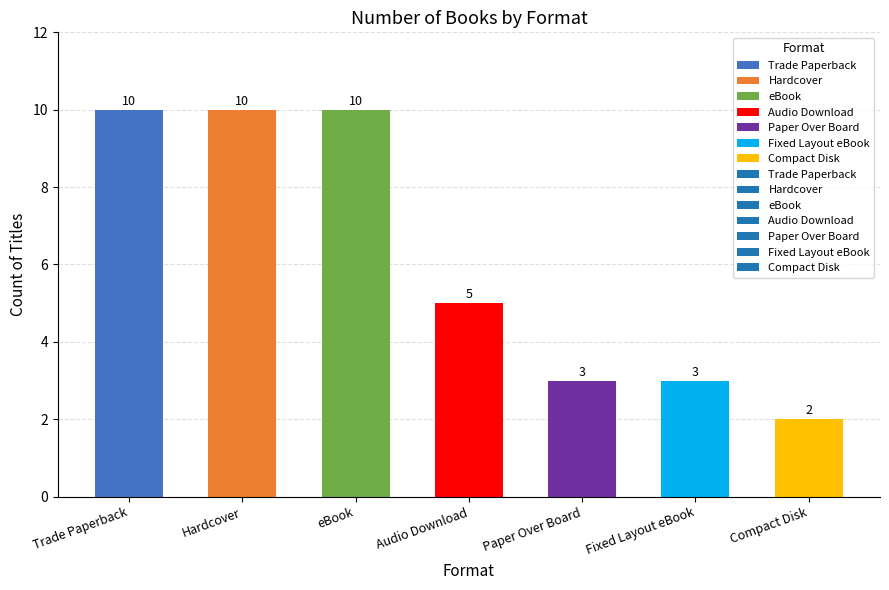

What is the greatest value displayed?

10